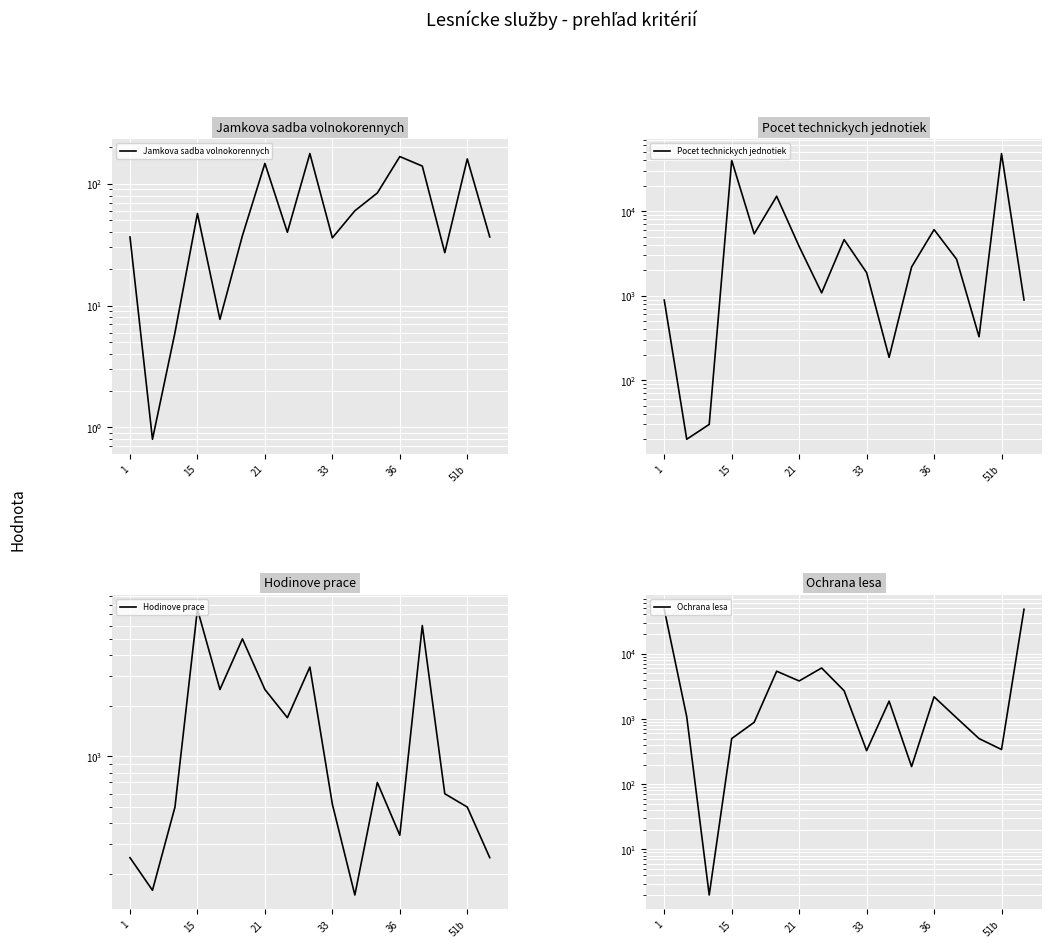

At how many categories does at least one series exceed 31960?

4